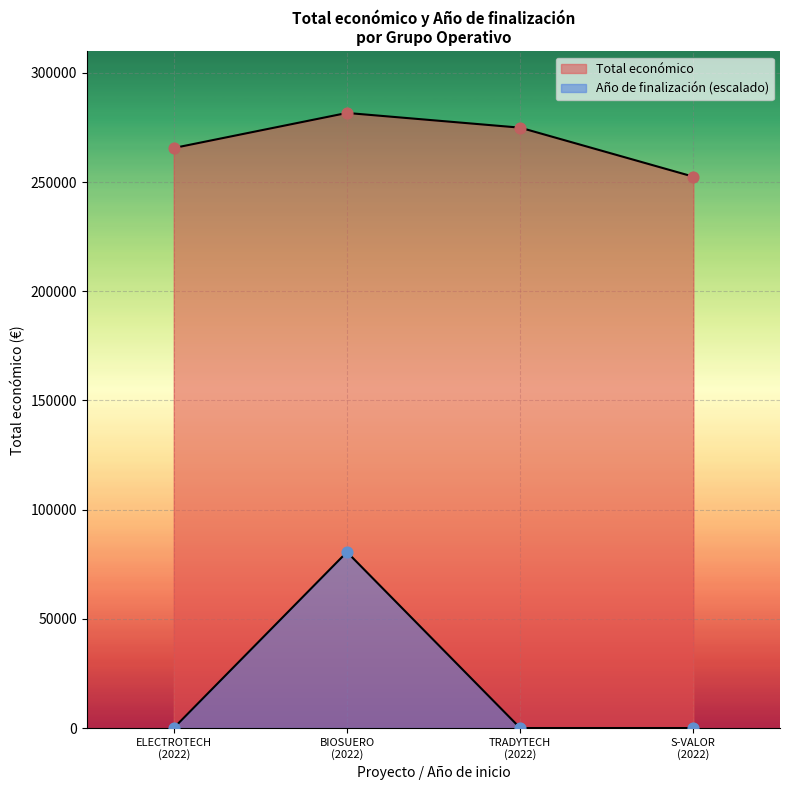

Which series has the largest Y range (max minus min)?

Año de finalización